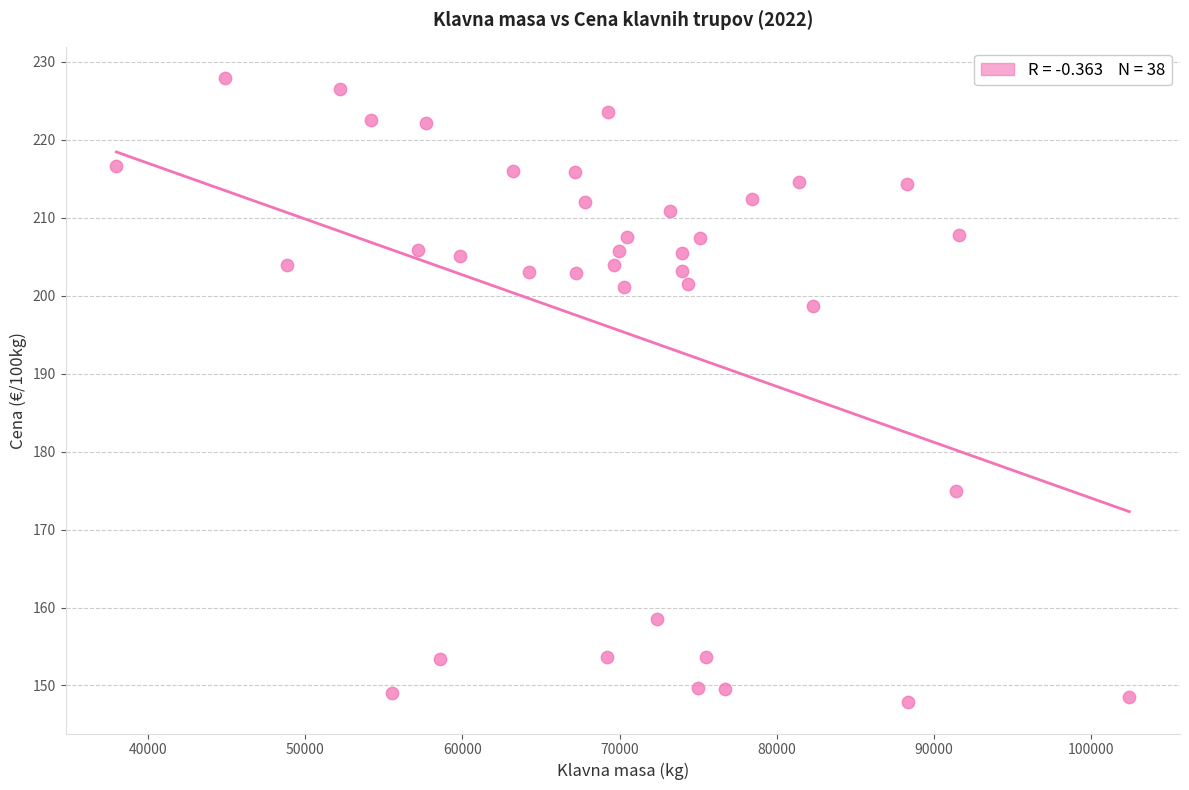

What is the range of Y values (max minus min)?

80.1